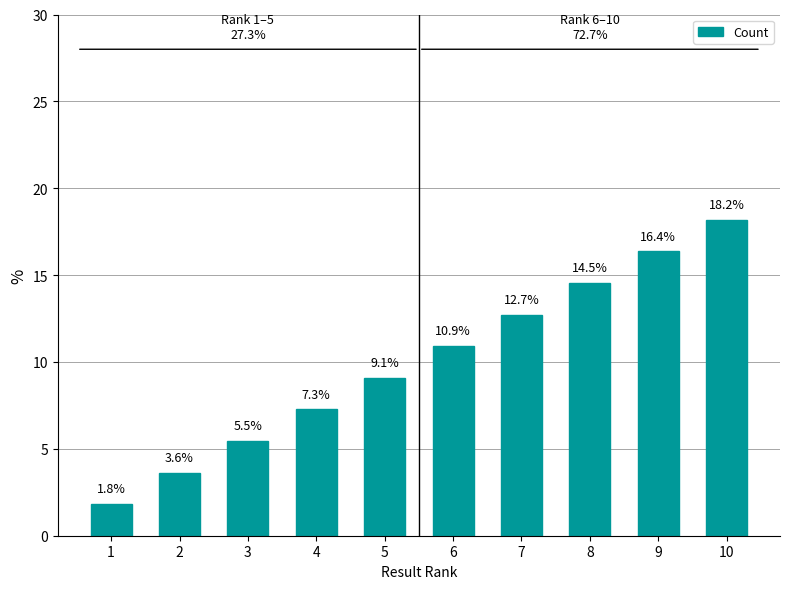

True or false: the data shows 7.3 at 4.

True